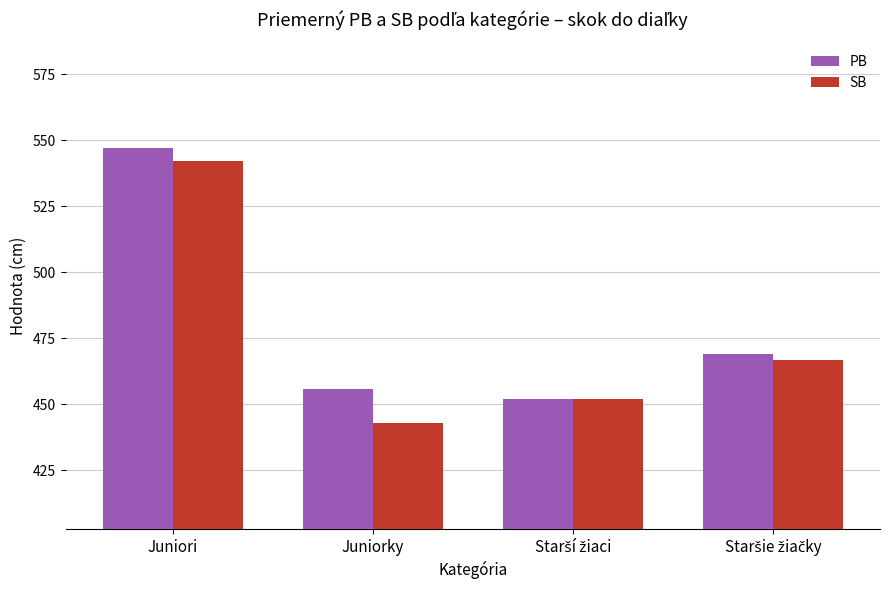

What is the sum of all SB values?

1903.7